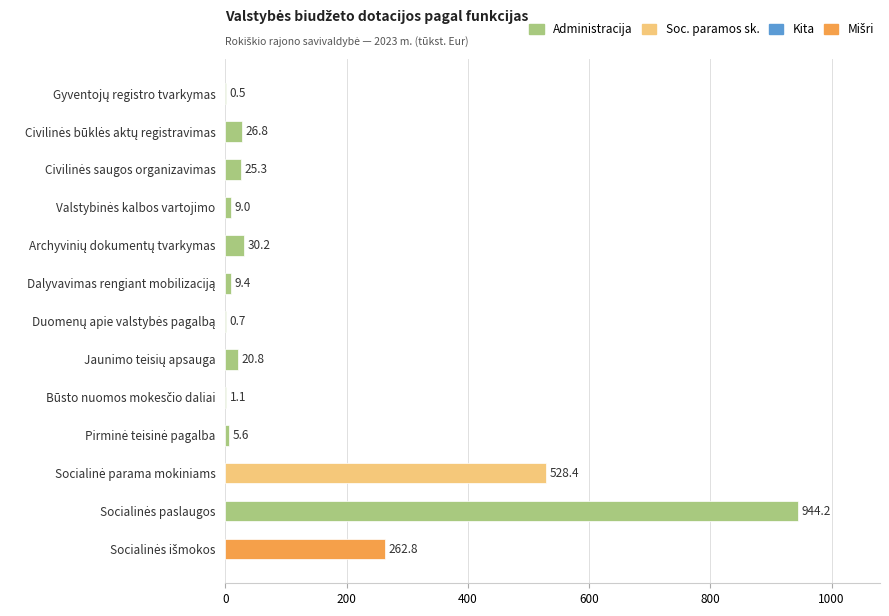

What is the maximum value shown in the chart?

944.2